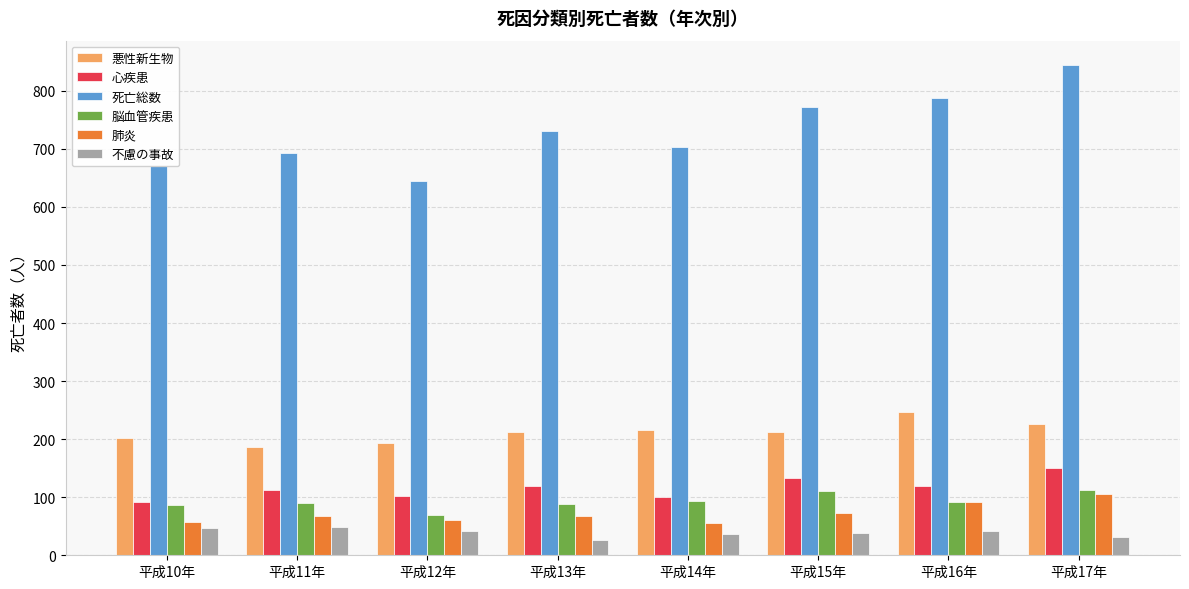

How many 悪性新生物 values are between 202 and 226?

5